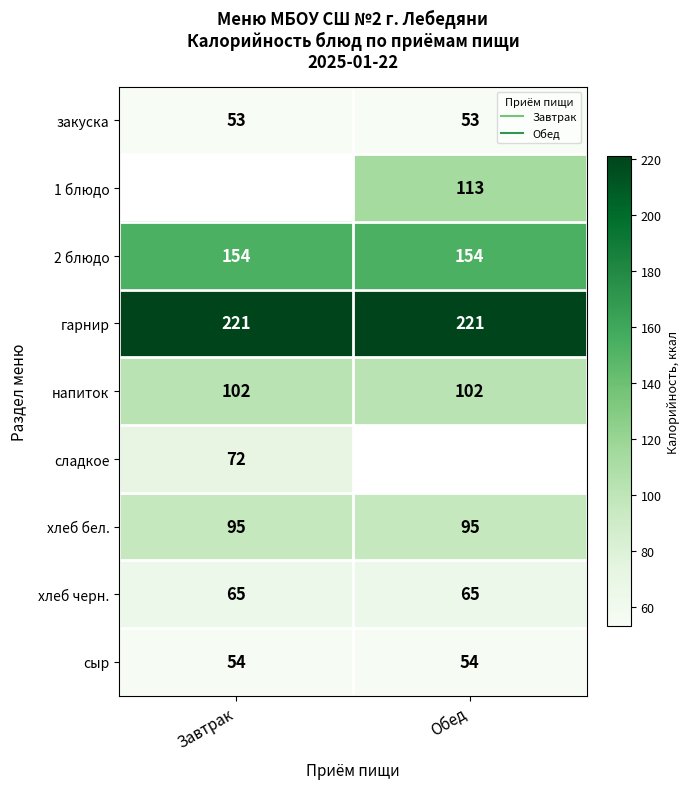

What is the lowest value of the хлеб черн. series?

65.0